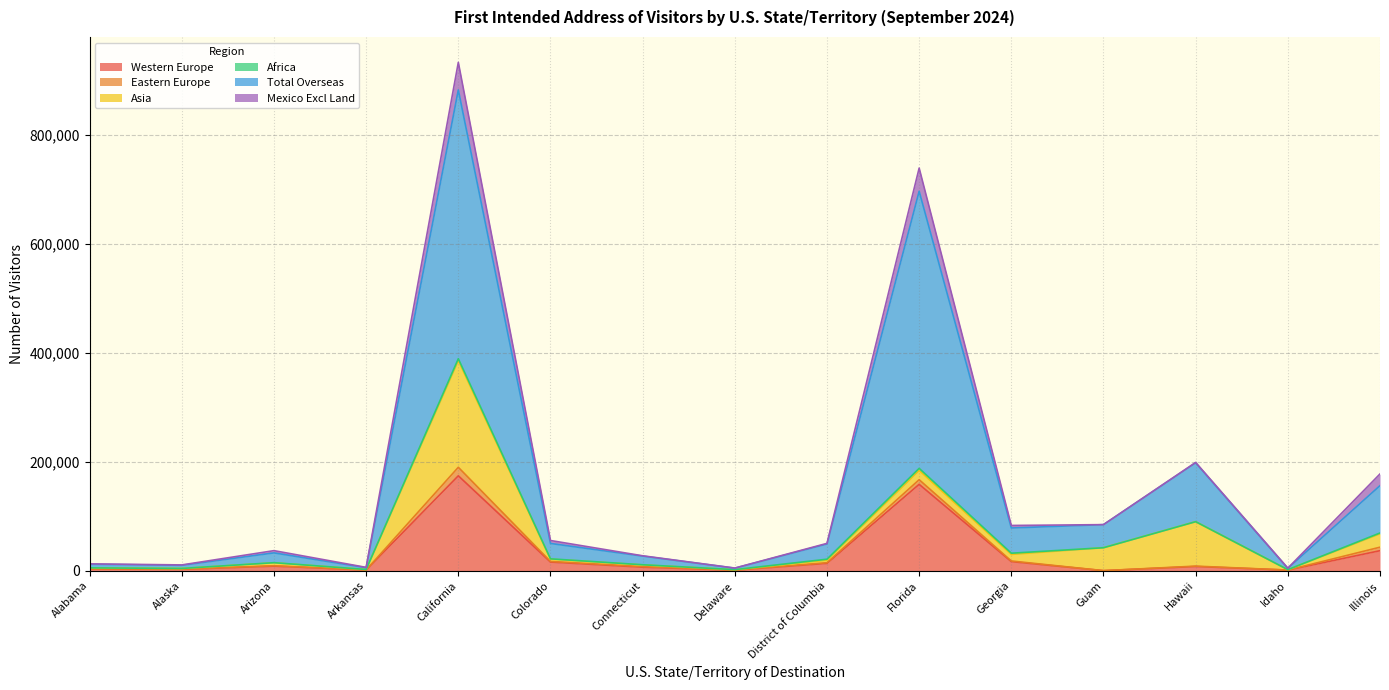

What is the maximum value shown in the chart?

932530